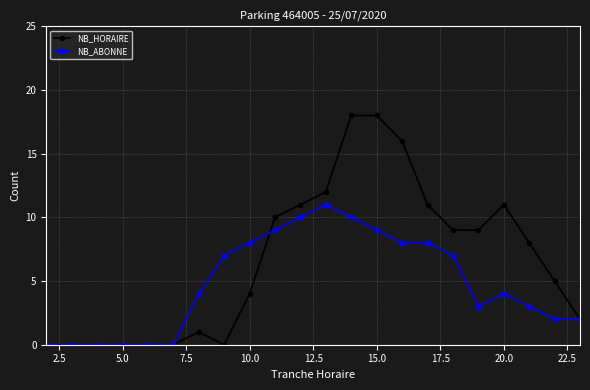

True or false: NB_HORAIRE has more than 1 interior local peaks.

True